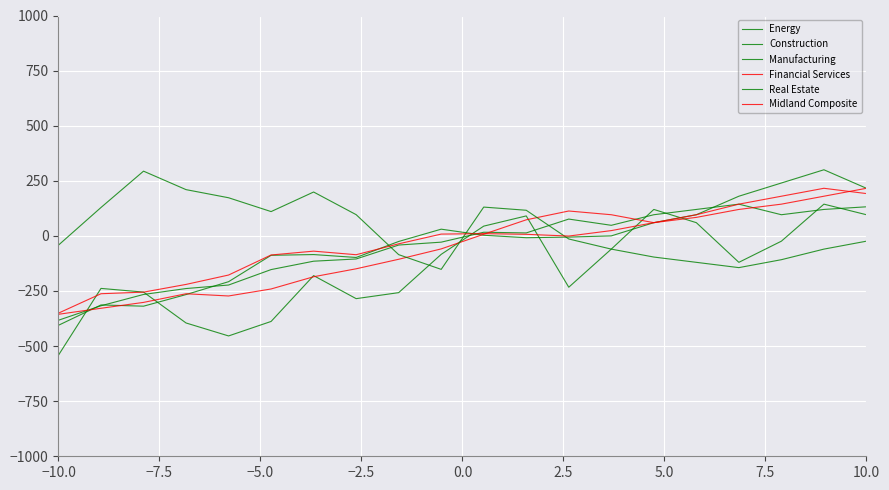

What is the minimum value for Financial Services?

-355.7